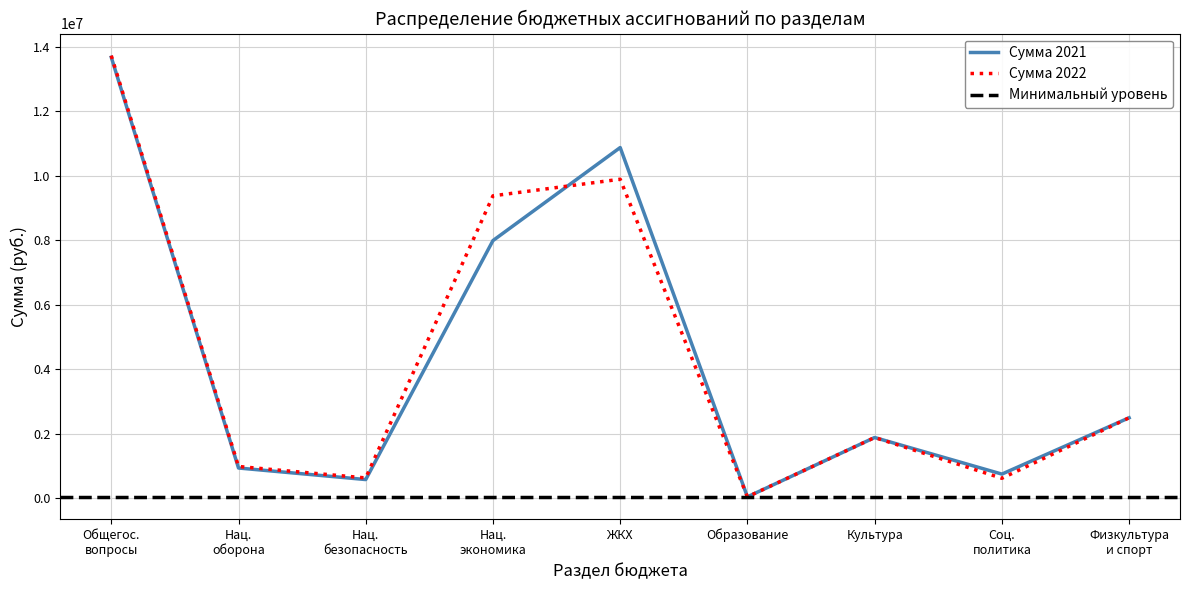

What is the average value of the Сумма 2021 series?

4361594